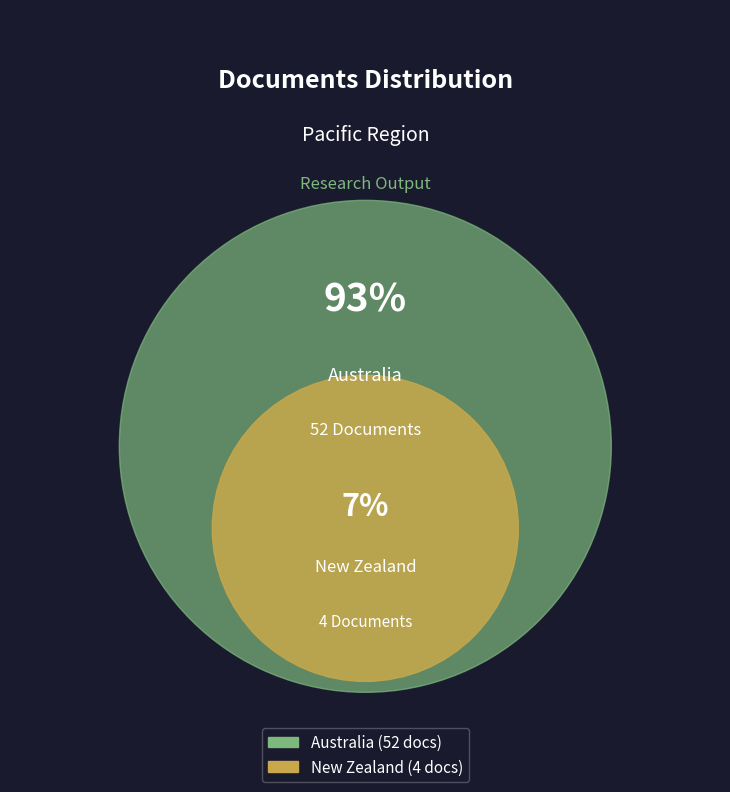

Approximately how many times larger is the value at New Zealand compared to Australia?

0.1